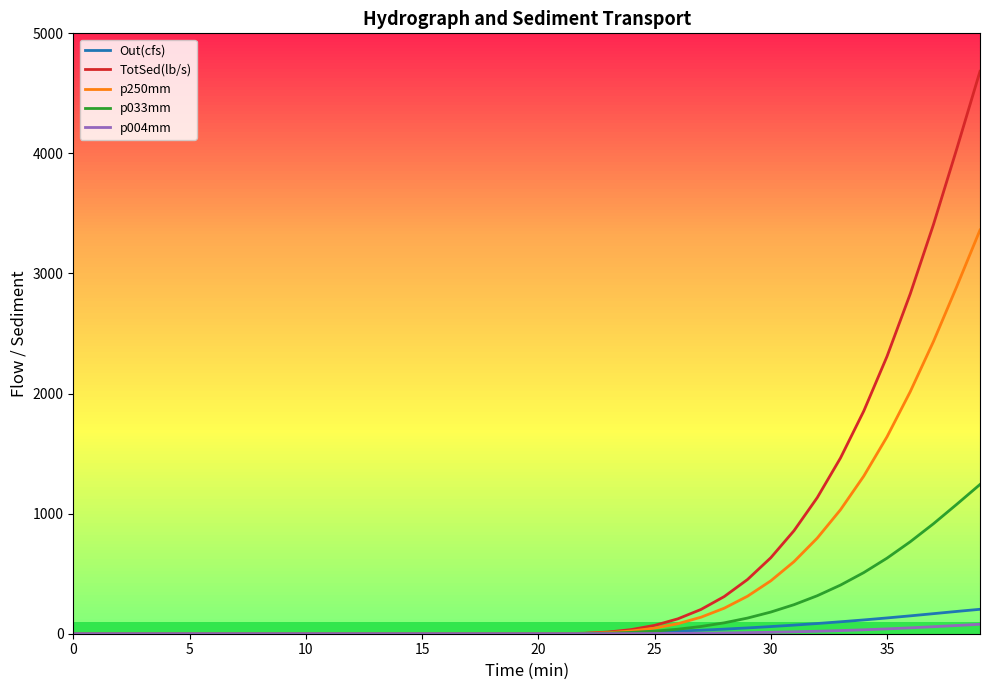

What is the greatest value displayed?

4683.7